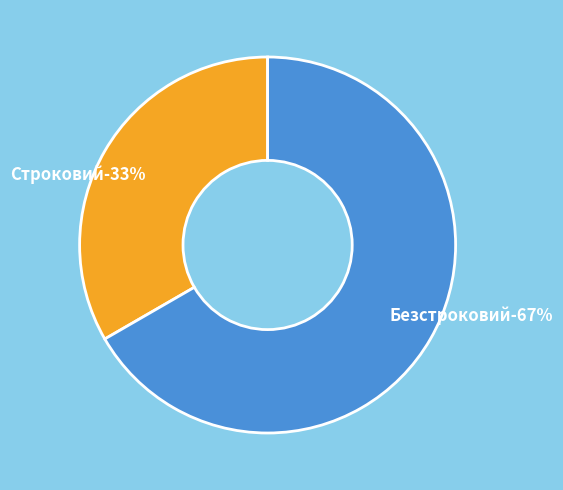

Which slice is the smallest?

Строковий